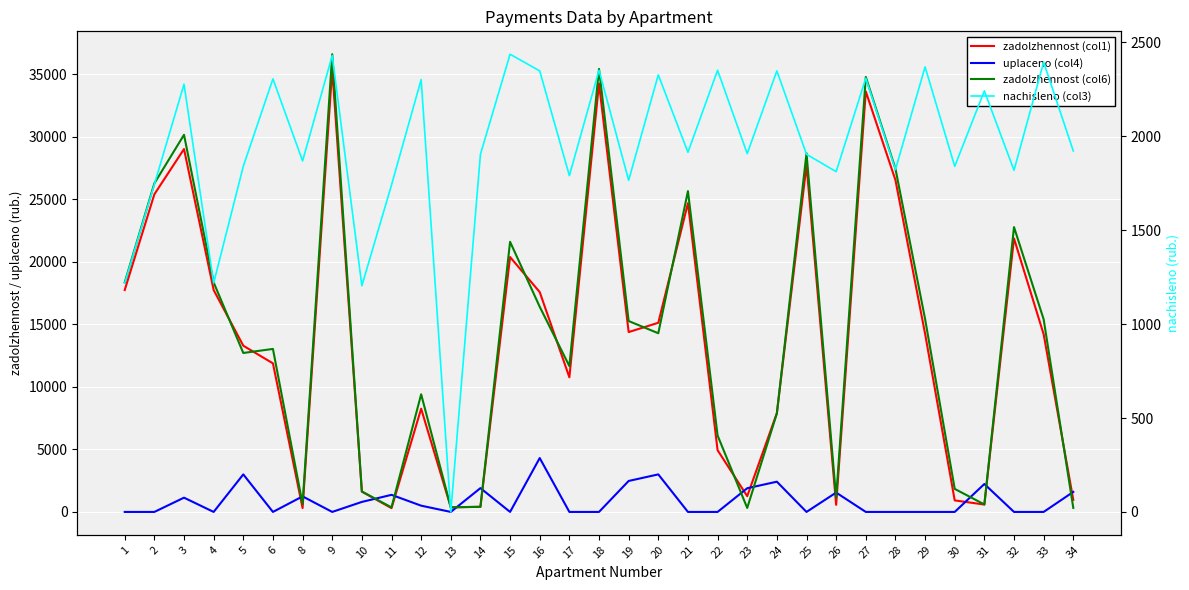

What is the value of the nachisleno (col3) point at the 16th from the left?

1790.2